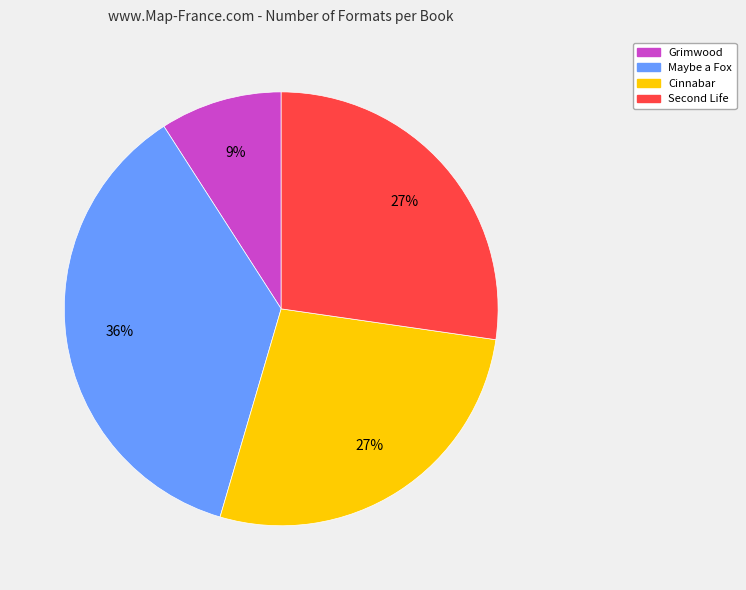

Does any single category account for the majority?

No